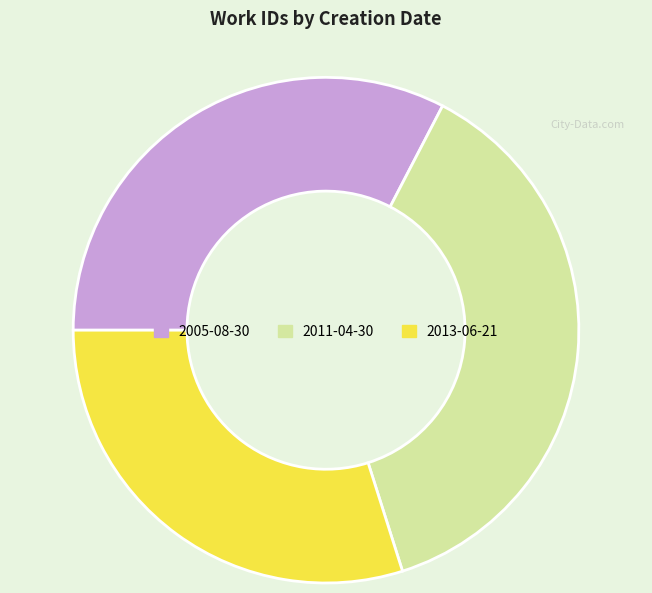

Does any single category account for the majority?

No